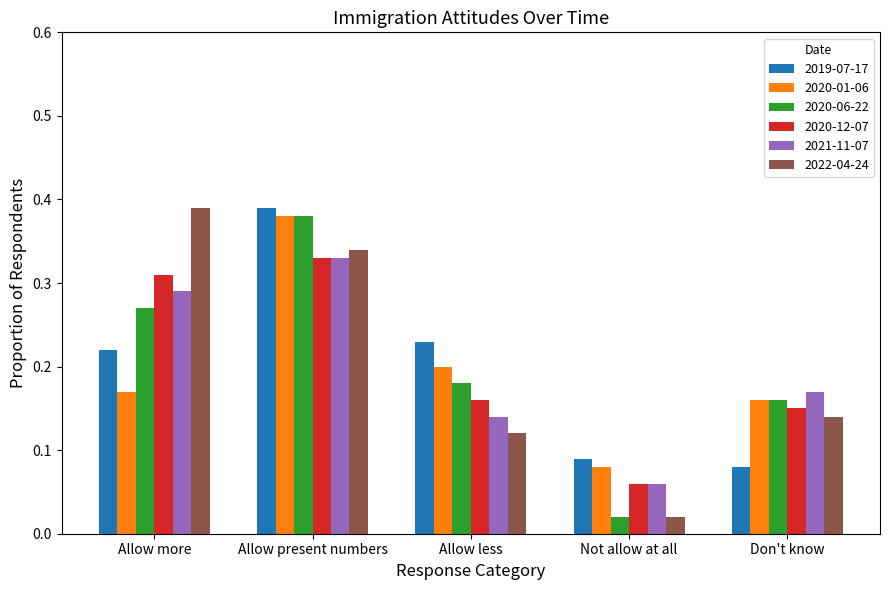

True or false: 2020-01-06 has a value of 0.3 at Don't know.

False